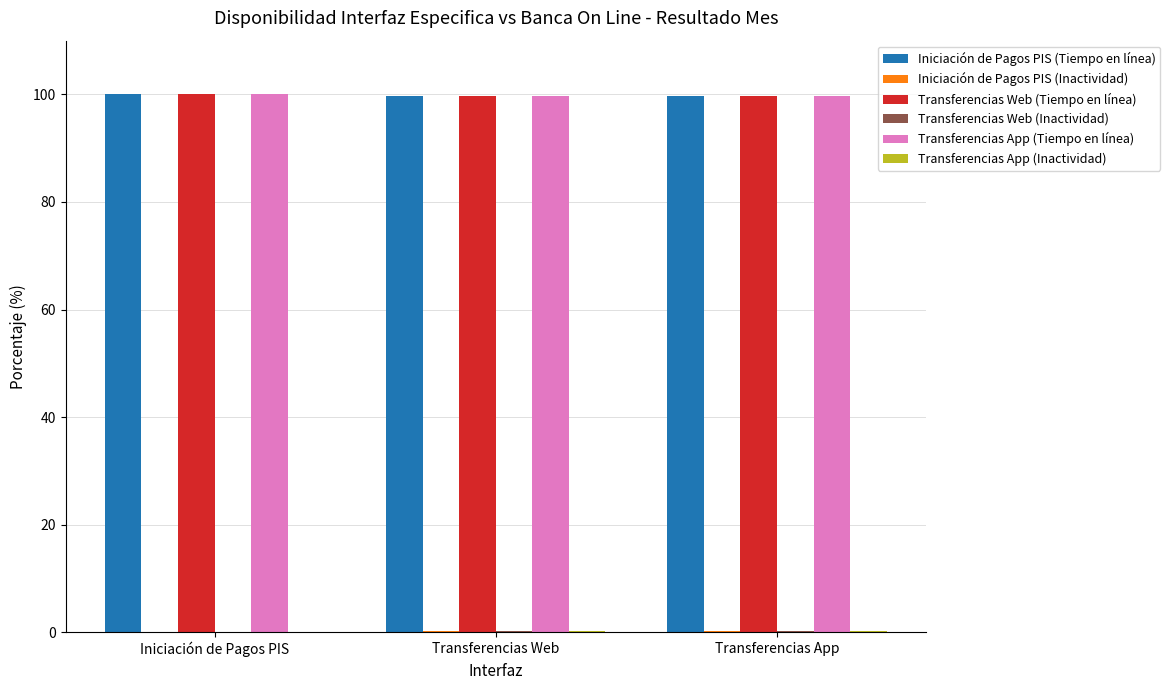

What is the maximum value shown in the chart?

100.0